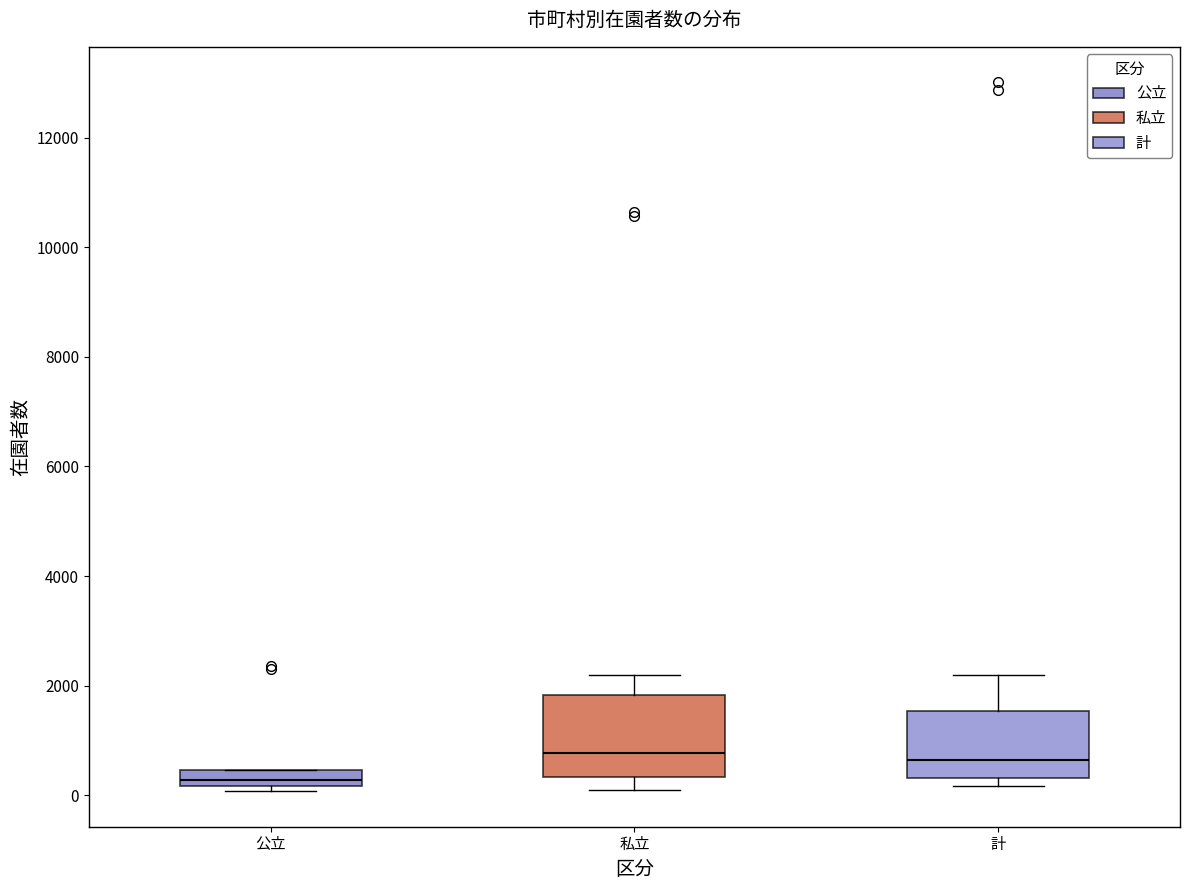

Reading left to right, transcribe this box plot: for each box, give where its median line is, the range the box spans, and where its two whiskers end, as read against the y-axis. The values are not printed on the chart, so give them approximately, as read against the axis.

公立: median 200 (inside the box), box 200 to 400, whiskers 0 to 400
私立: median 800, box 400 to 1800, whiskers 200 to 2200
計: median 600, box 400 to 1600, whiskers 200 to 2200